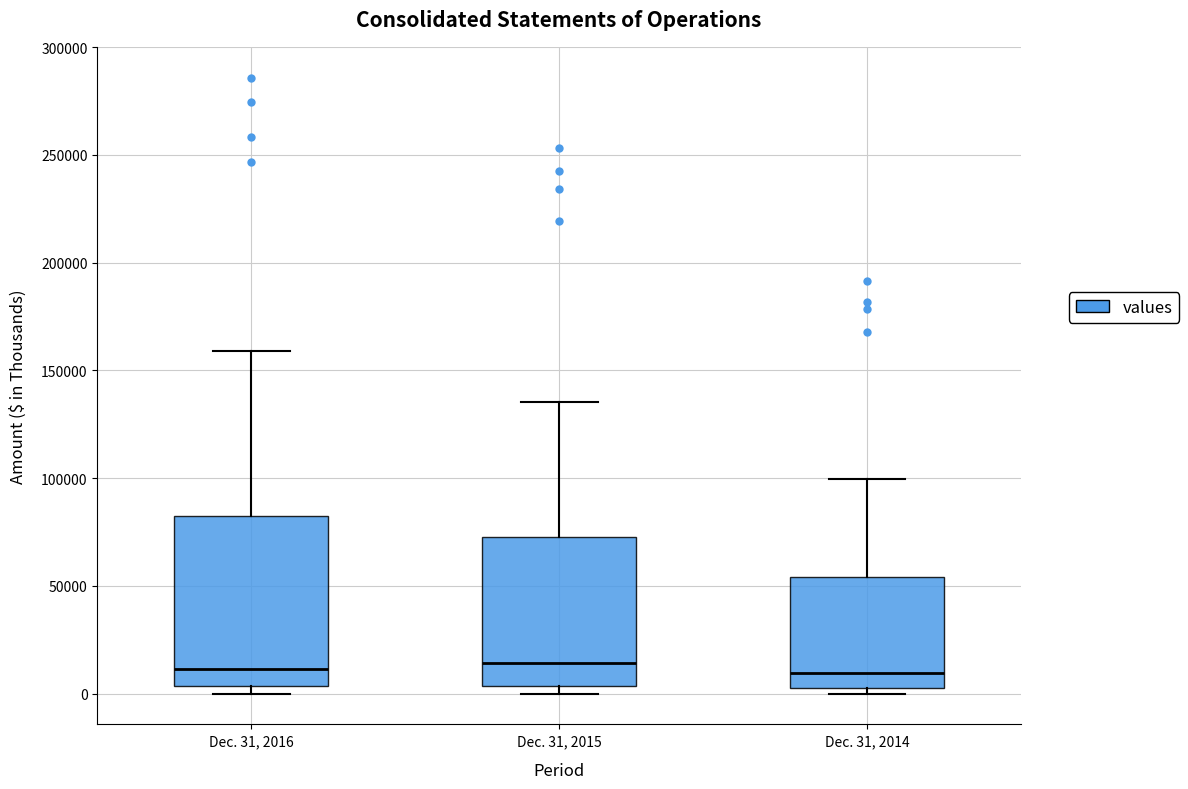

Reading left to right, read every box against the y-axis: the position of its median line, the range the box covers, and the ends of its whiskers. The values are not printed on the chart, so give them approximately, as read against the axis.

Dec. 31, 2016: median 10000, box 5000 to 80000, whiskers 0 to 160000
Dec. 31, 2015: median 15000, box 5000 to 75000, whiskers 0 to 135000
Dec. 31, 2014: median 10000, box 5000 to 55000, whiskers 0 to 100000